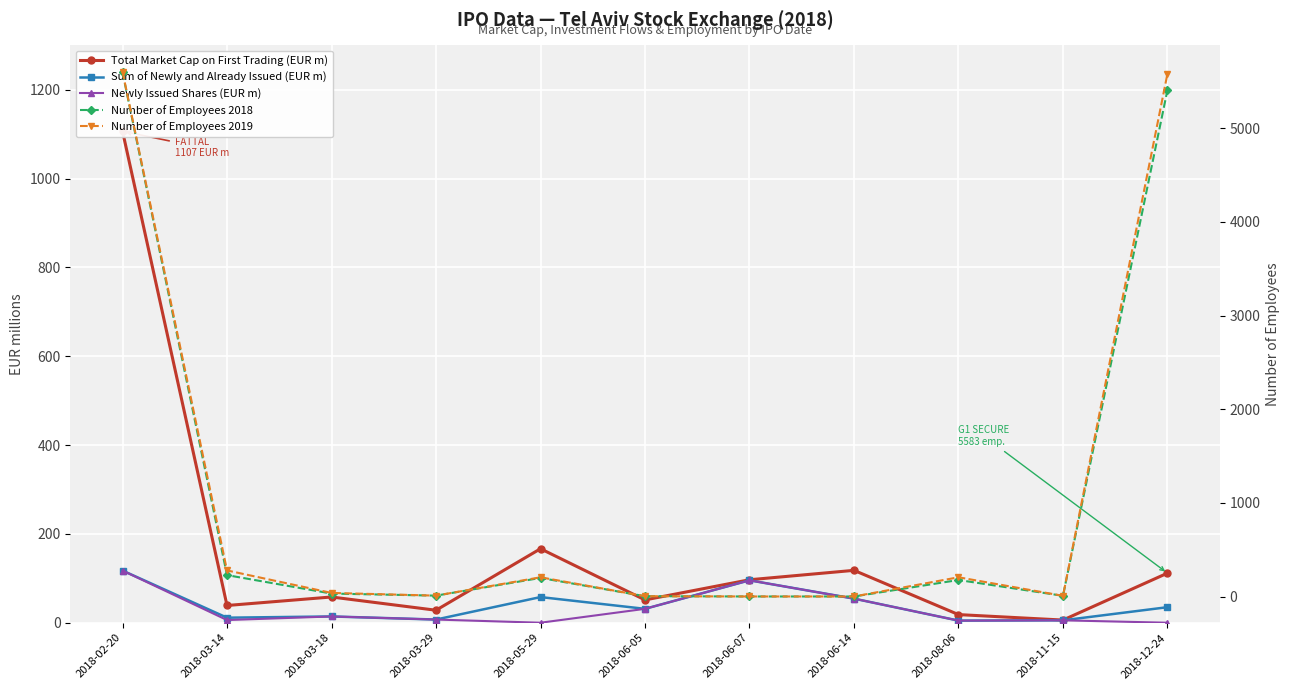

Does the chart display data point markers on the line(s)?

Yes